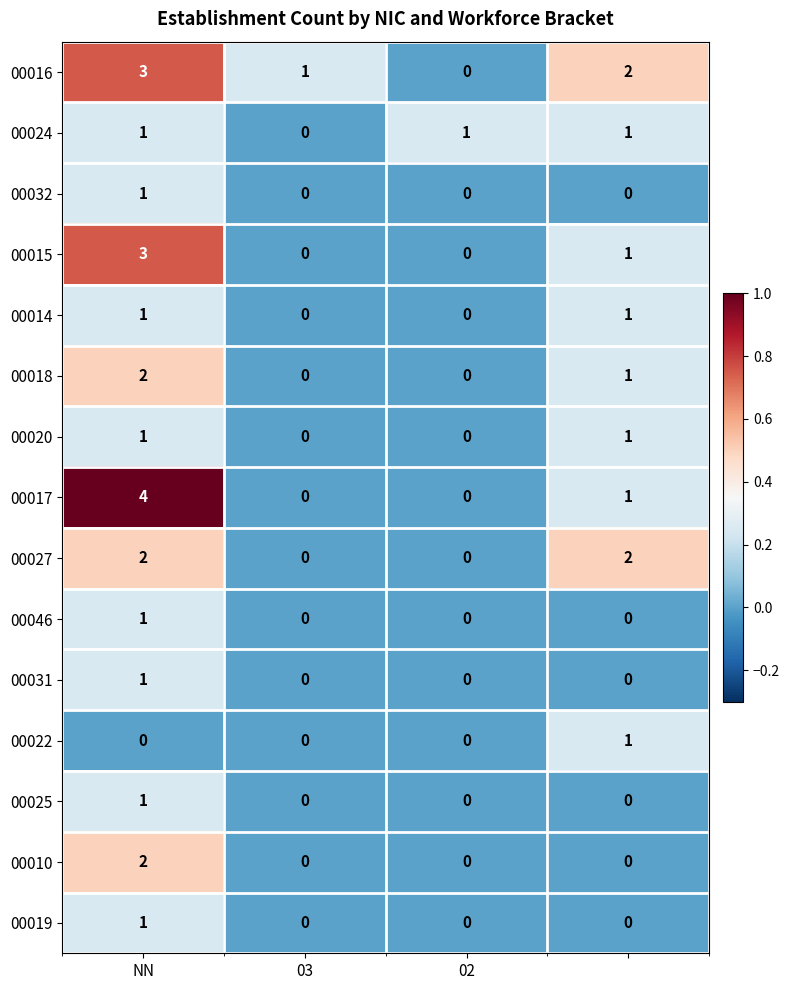

What is the maximum value shown in the chart?

4